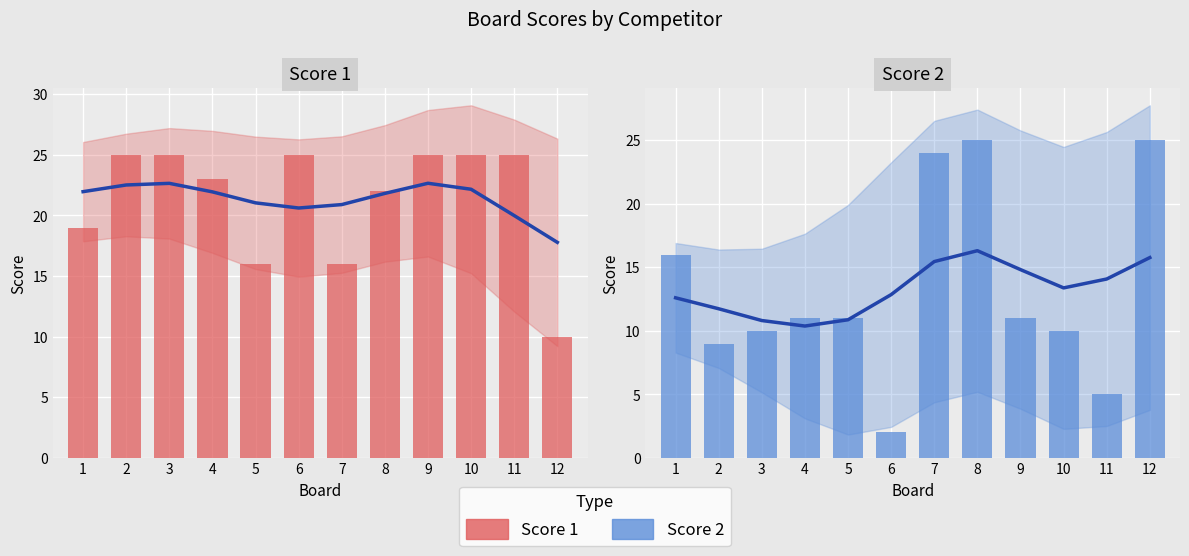

Rank the series at 6 from lowest to highest value.

Score 2, Score 1